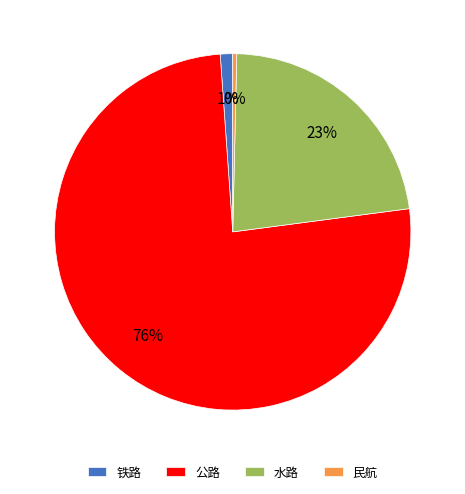

Does any single category account for the majority?

Yes